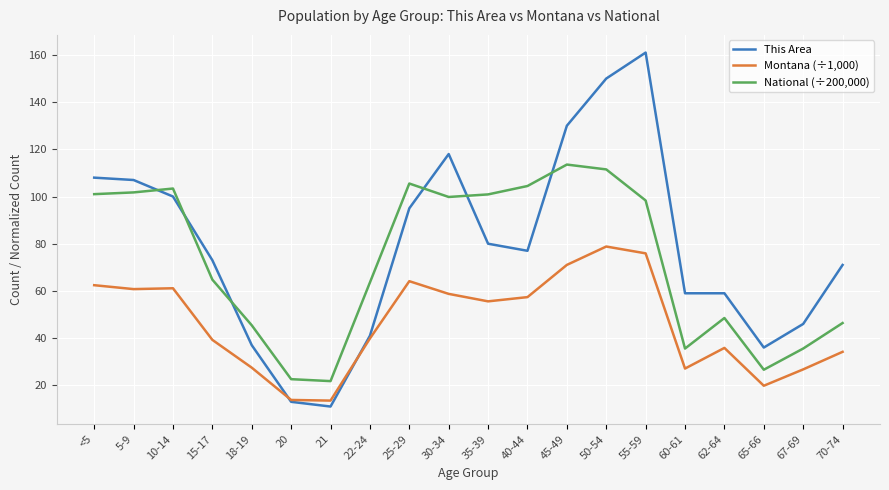

What is the greatest value displayed?

161.0